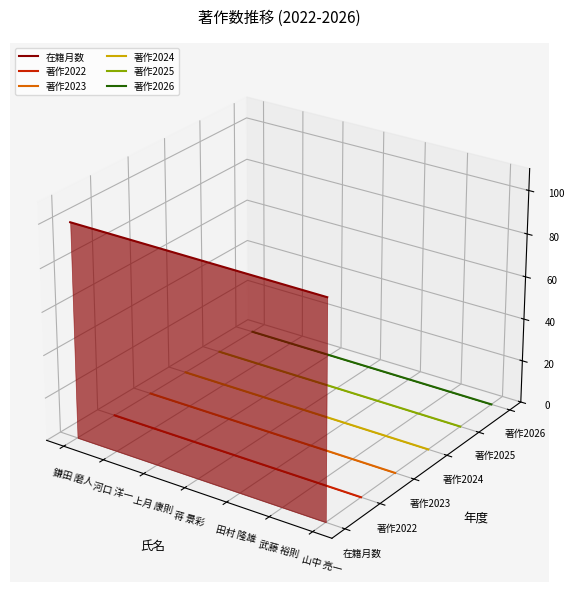

Which has a higher value, 山中 亮一 or 武藤 裕則?

武藤 裕則